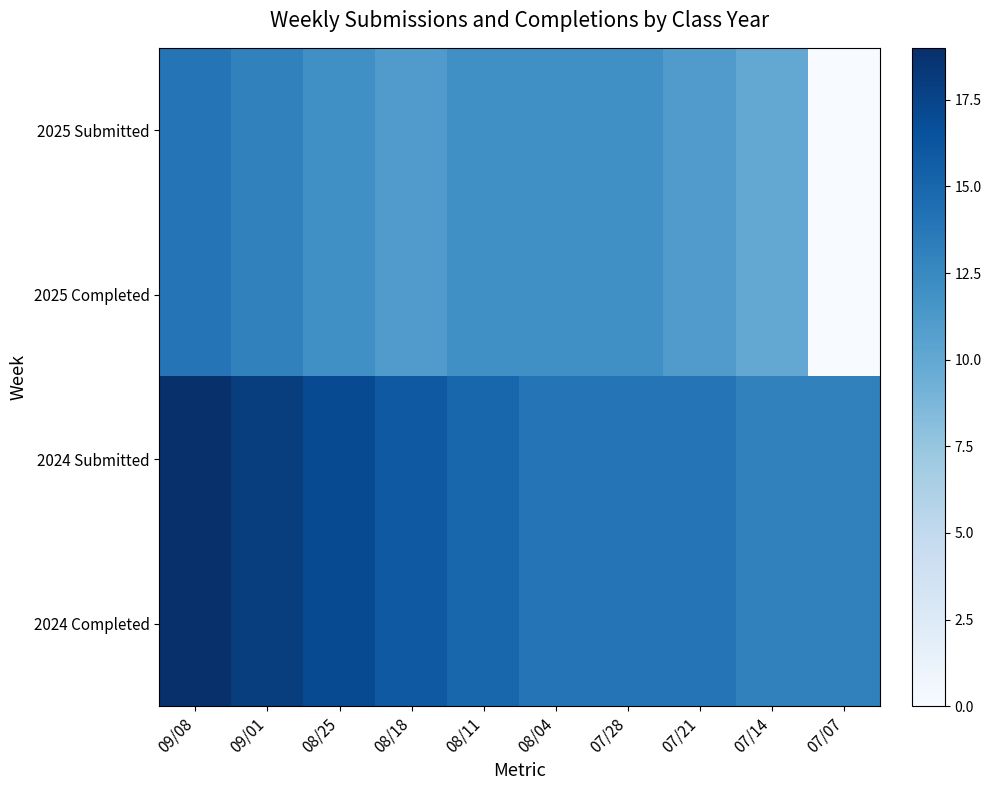

Between 09/01 and 08/25, which series saw the biggest shift?

2025 Submitted